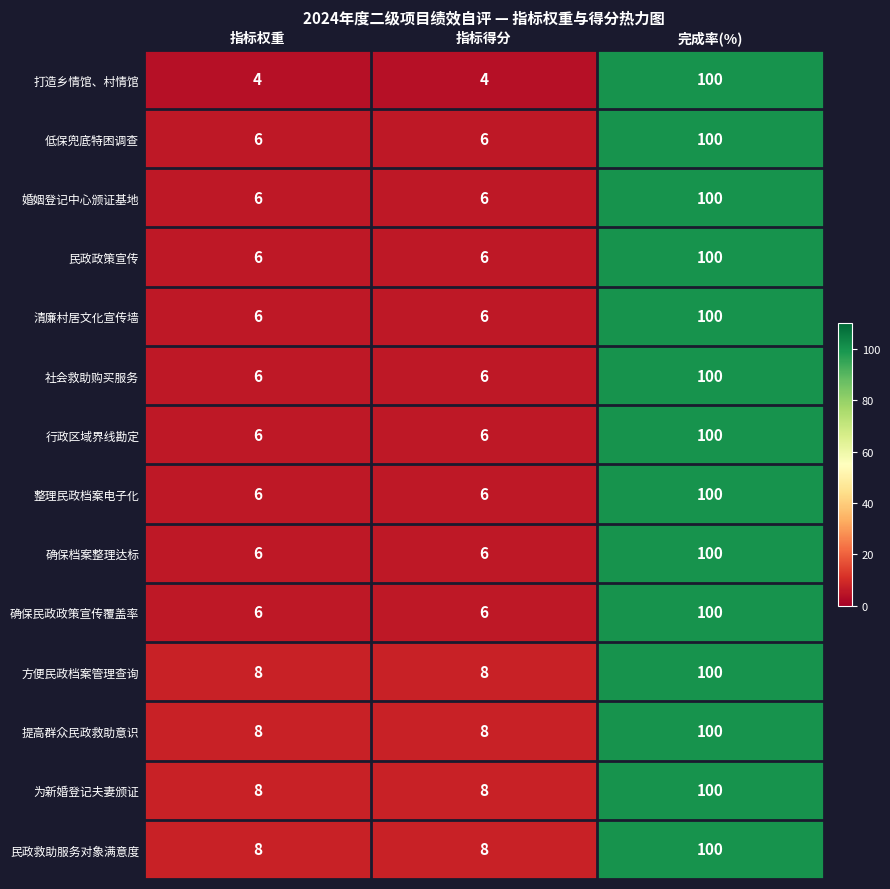

What is the sum of the 提高群众民政救助意识 values at 指标得分 and 完成率(%)?

108